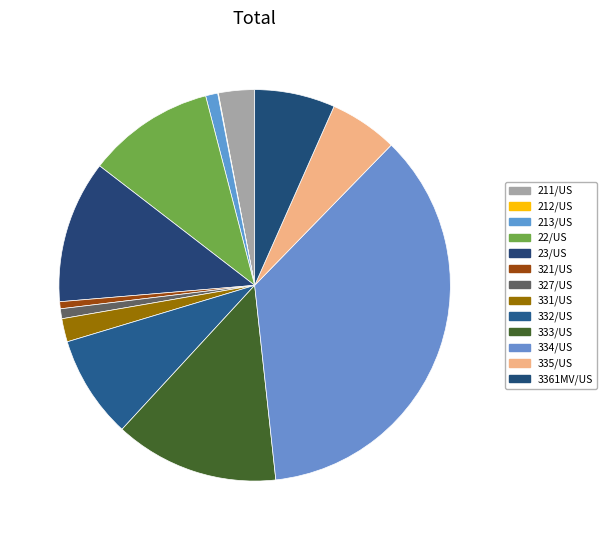

Is there any slice that represents more than half of the pie?

No